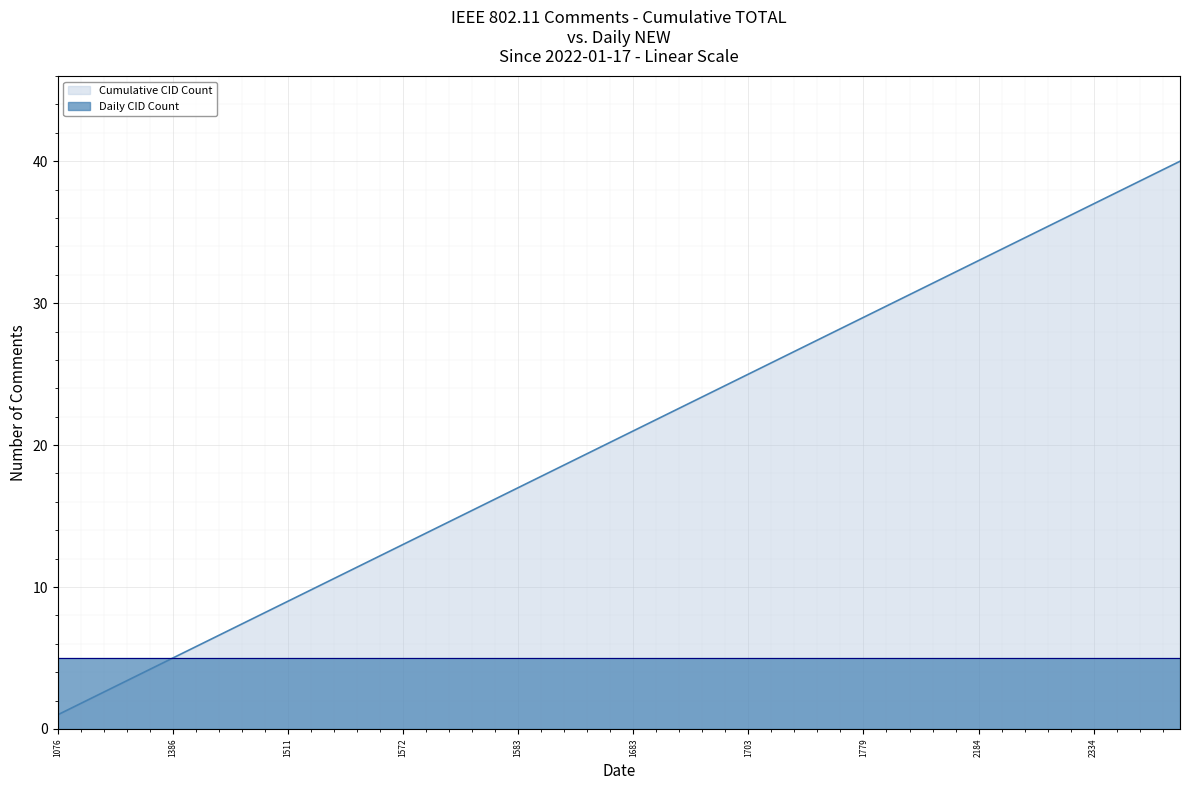

True or false: Daily CID Count and Cumulative CID Count cross at least once.

False